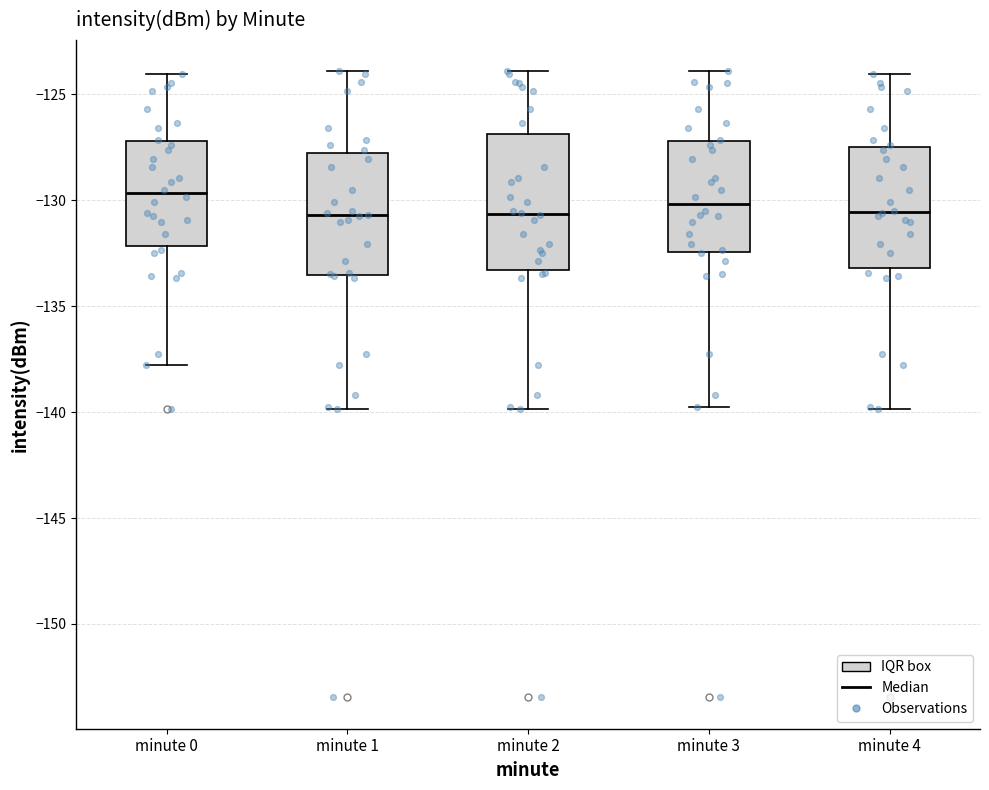

Reading left to right, transcribe this box plot: for each box, give where its median line is, the range the box spans, and where its two whiskers end, as read against the y-axis. The values are not printed on the chart, so give them approximately, as read against the axis.

minute 0: median -129.5, box -132.0 to -127.0, whiskers -138.0 to -124.0
minute 1: median -130.5, box -133.5 to -127.5, whiskers -140.0 to -124.0
minute 2: median -130.5, box -133.5 to -127.0, whiskers -140.0 to -124.0
minute 3: median -130.0, box -132.5 to -127.0, whiskers -140.0 to -124.0
minute 4: median -130.5, box -133.0 to -127.5, whiskers -140.0 to -124.0